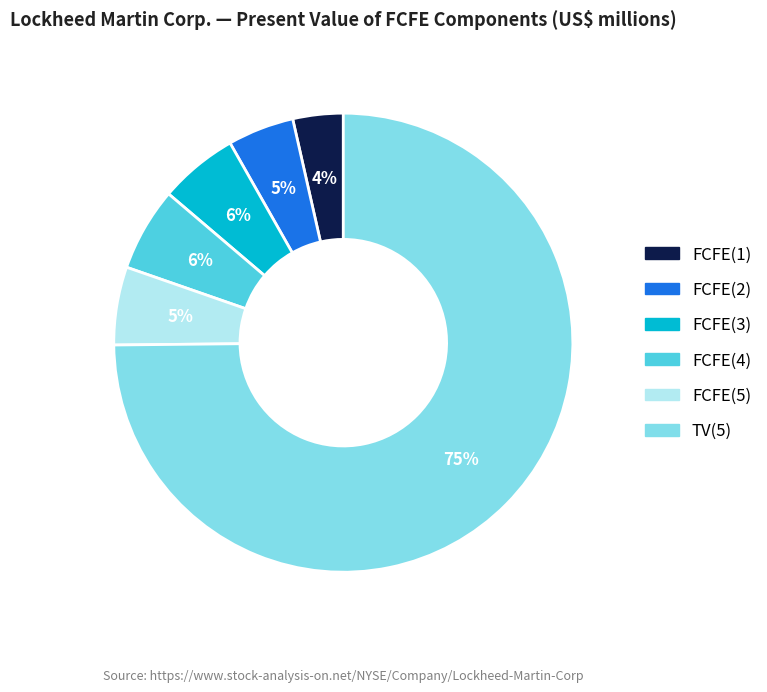

Count the number of slices in the pie.

6